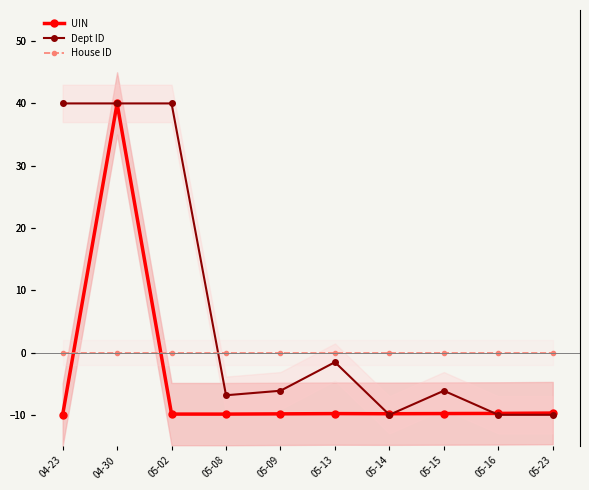

How many series are shown in this chart?

3